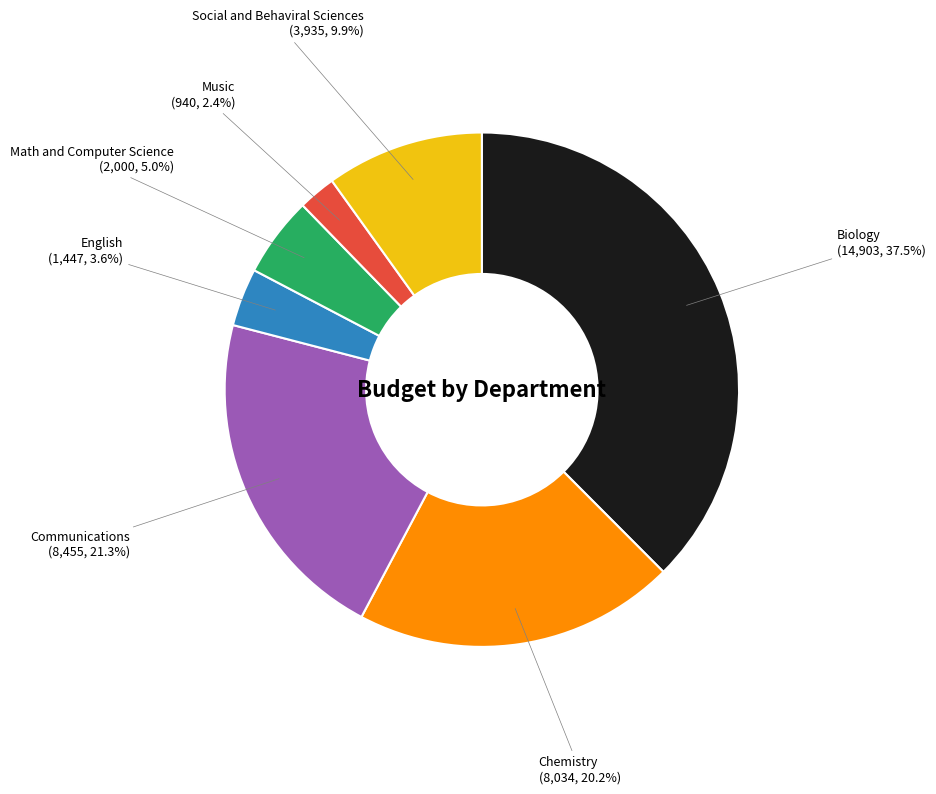

How many segments does this pie chart have?

7